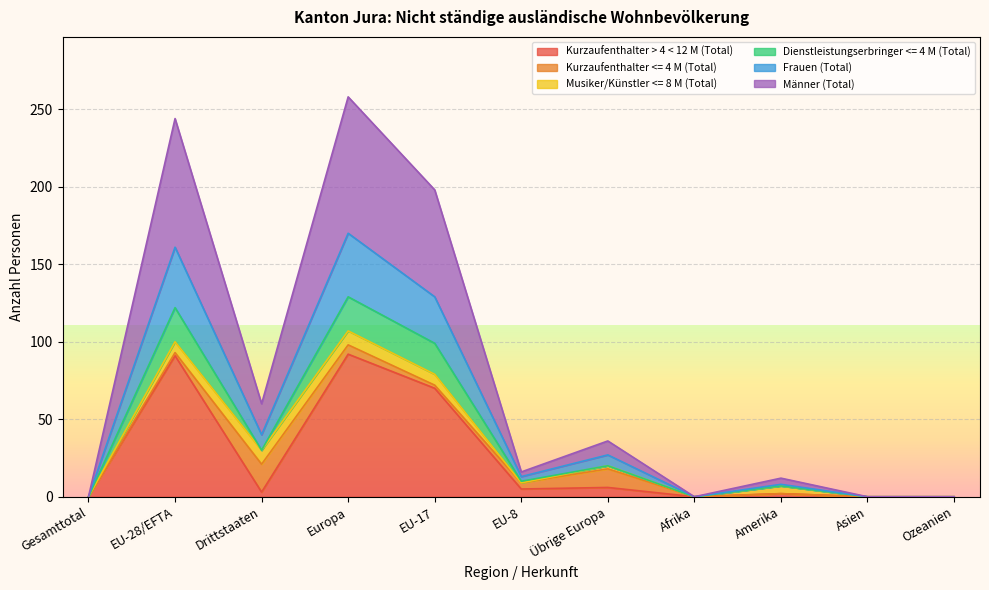

Is it true that Kurzaufenthalter > 4 < 12 M (Total) equals 37 at Afrika?

False